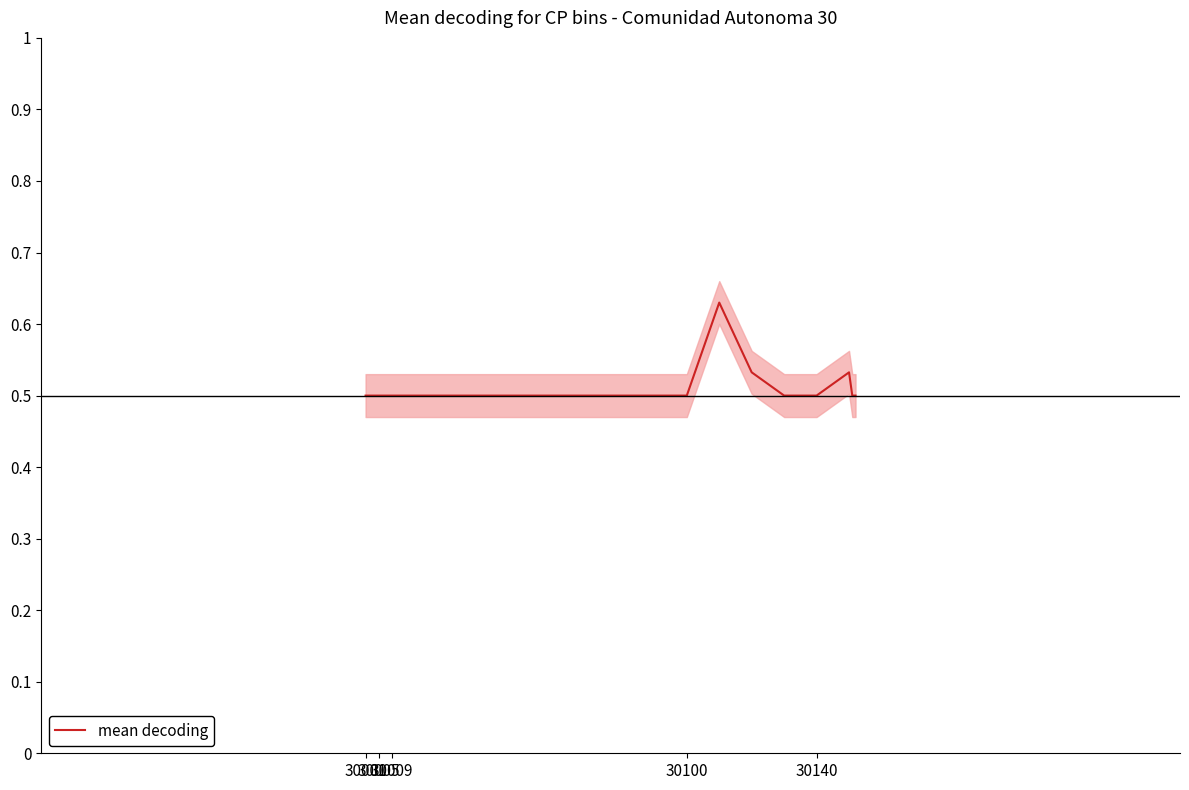

What position from the right is 30001?

20